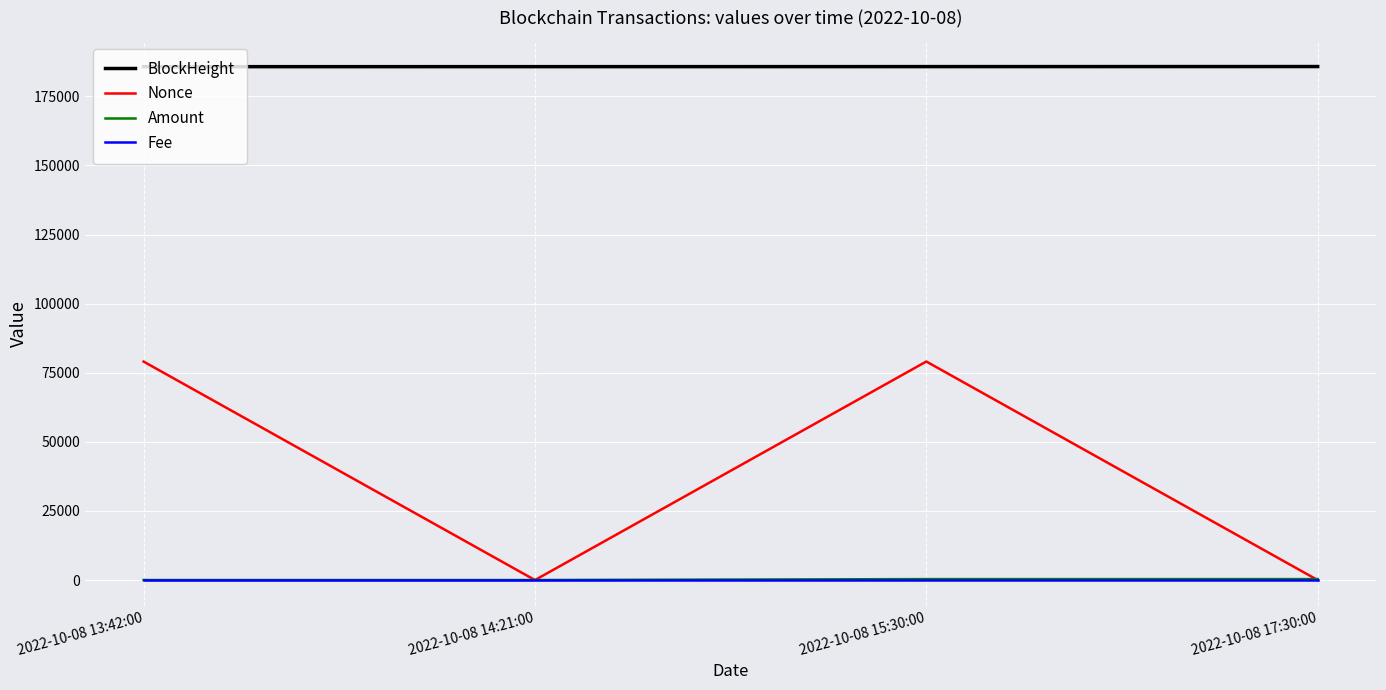

In Amount, how many points are higher than both neighbors (excluding endpoints)?

1